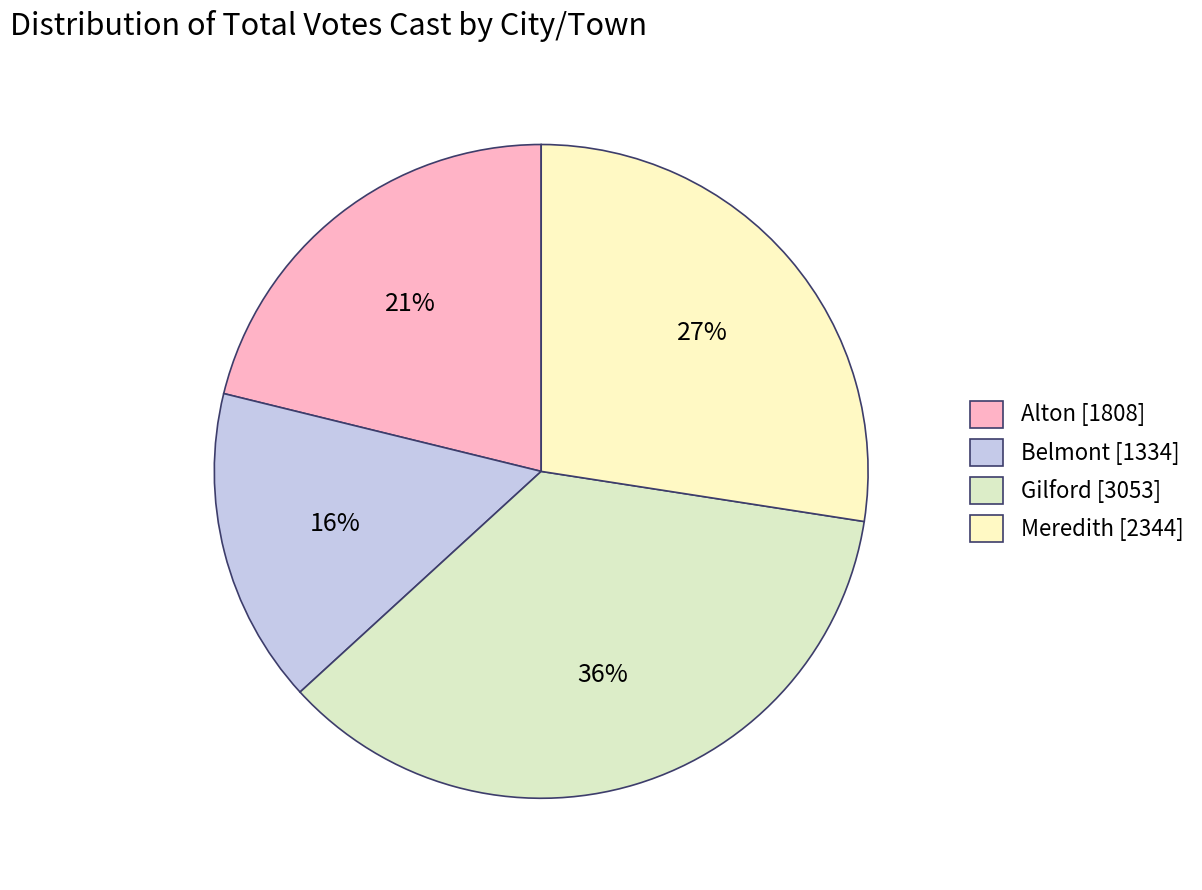

Is Gilford the majority of the pie?

No